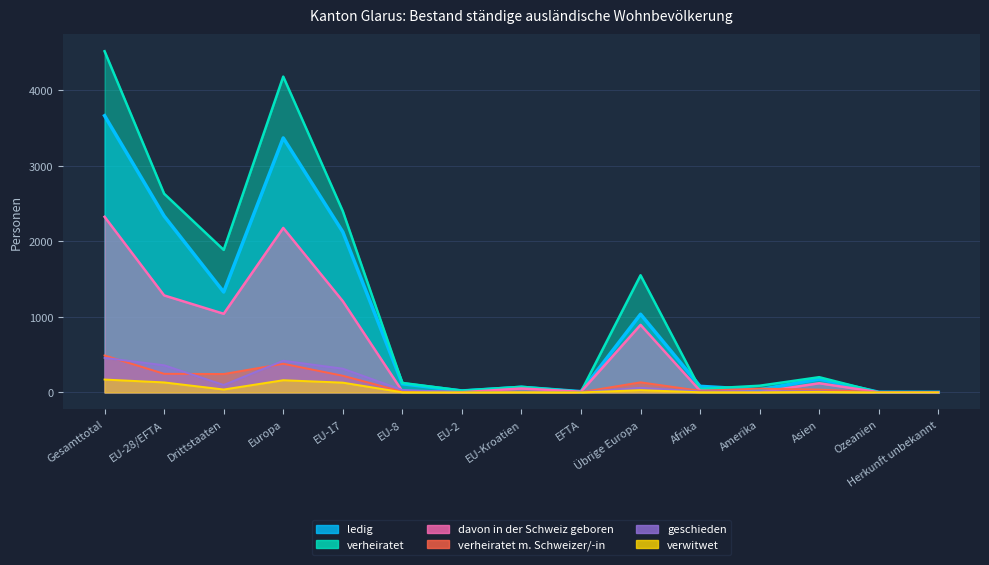

At which label does geschieden first exceed 15?

Gesamttotal